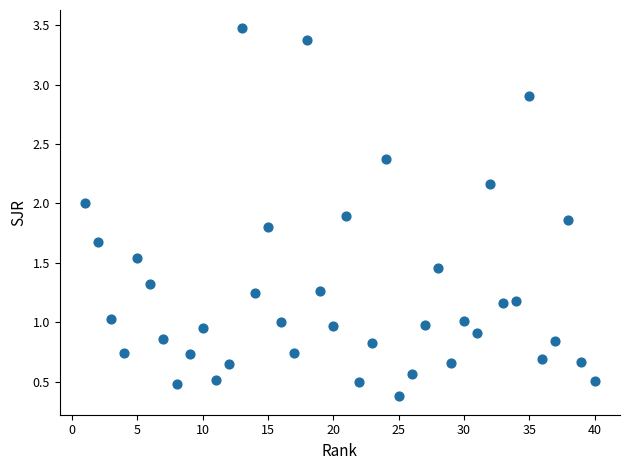

How many points are shown in the scatter plot?

40